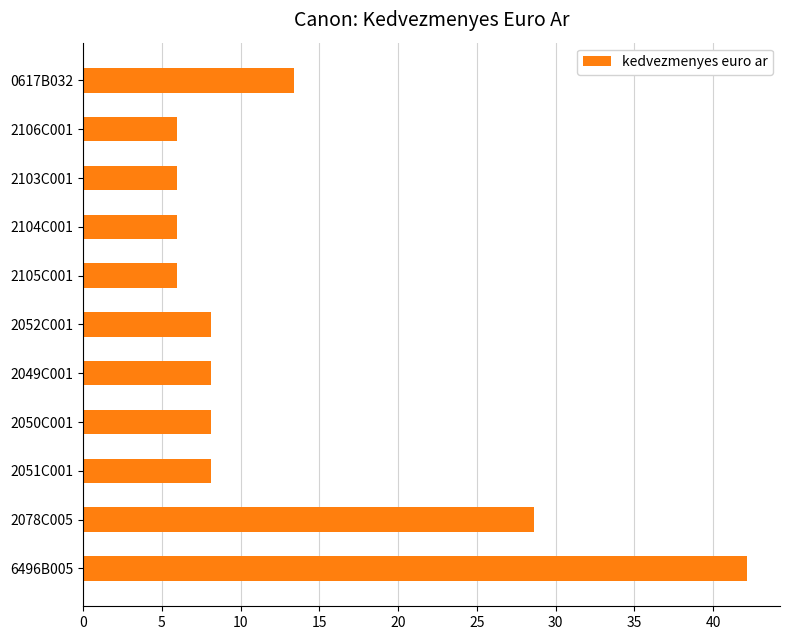

What is the change in value from 2052C001 to 2078C005?

+20.5